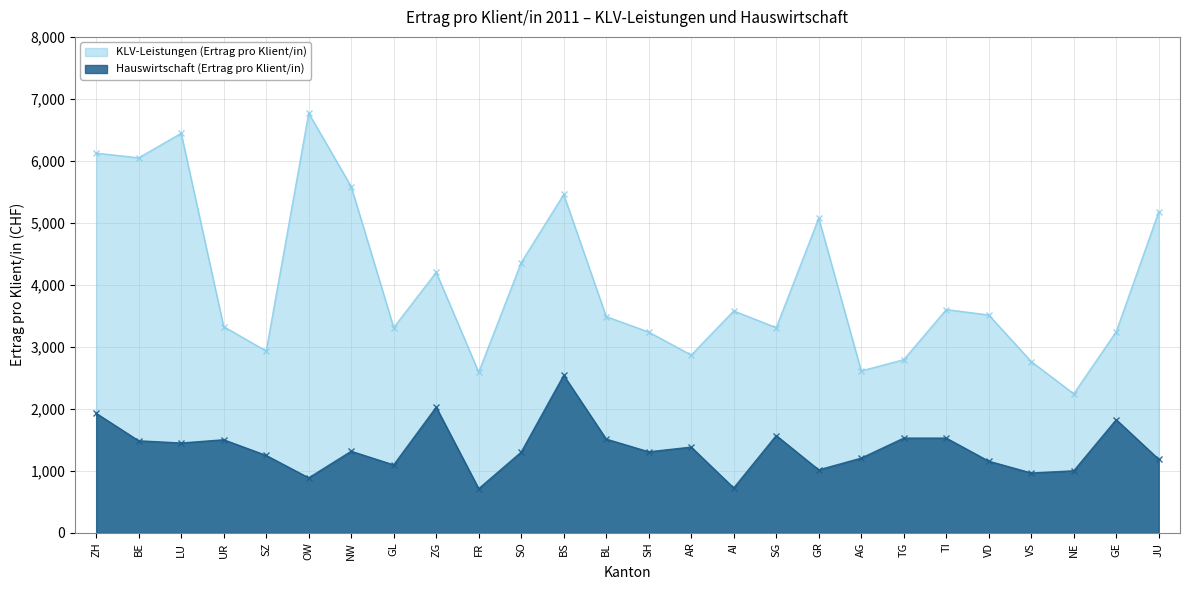

What is the minimum value for KLV-Leistungen (Ertrag pro Klient/in)?

2243.3